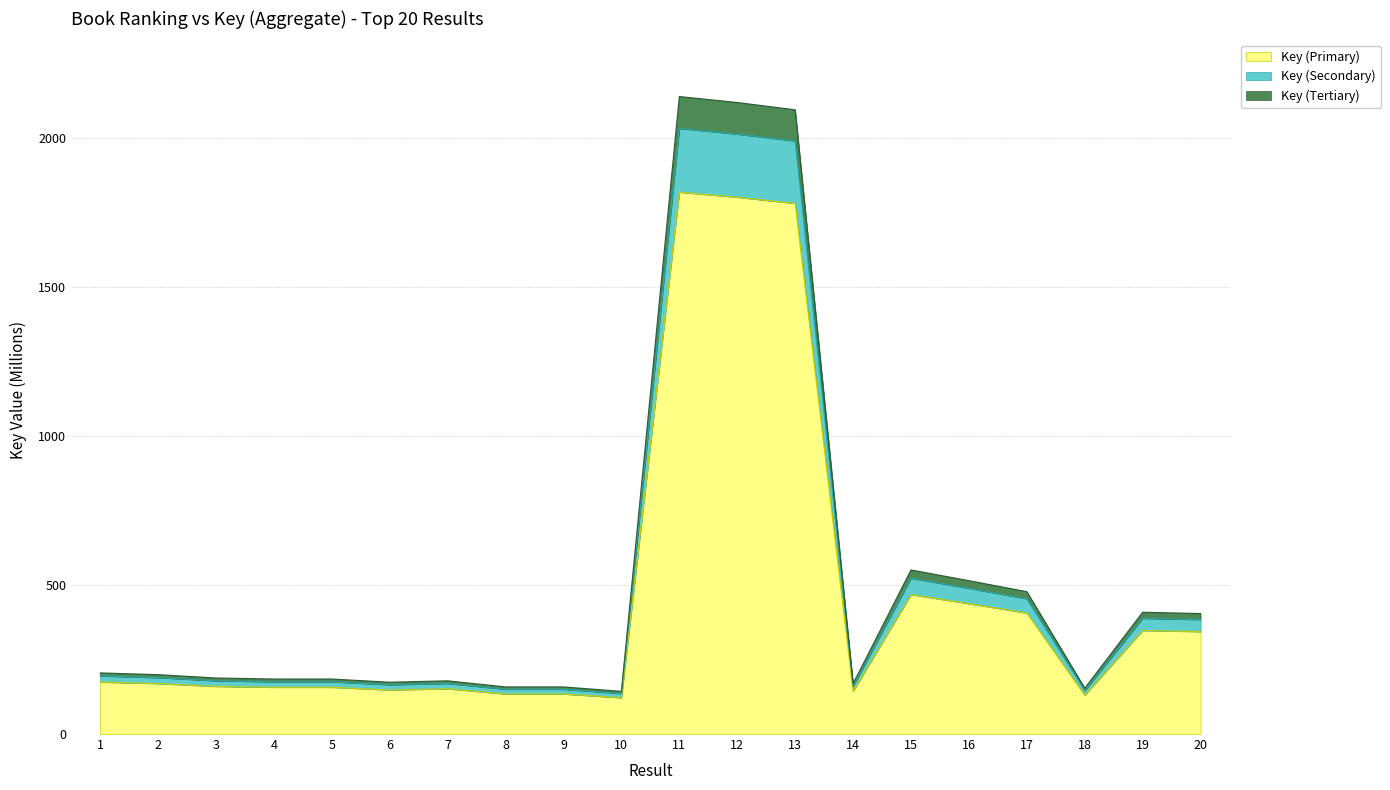

What is the greatest value displayed?

1817.8